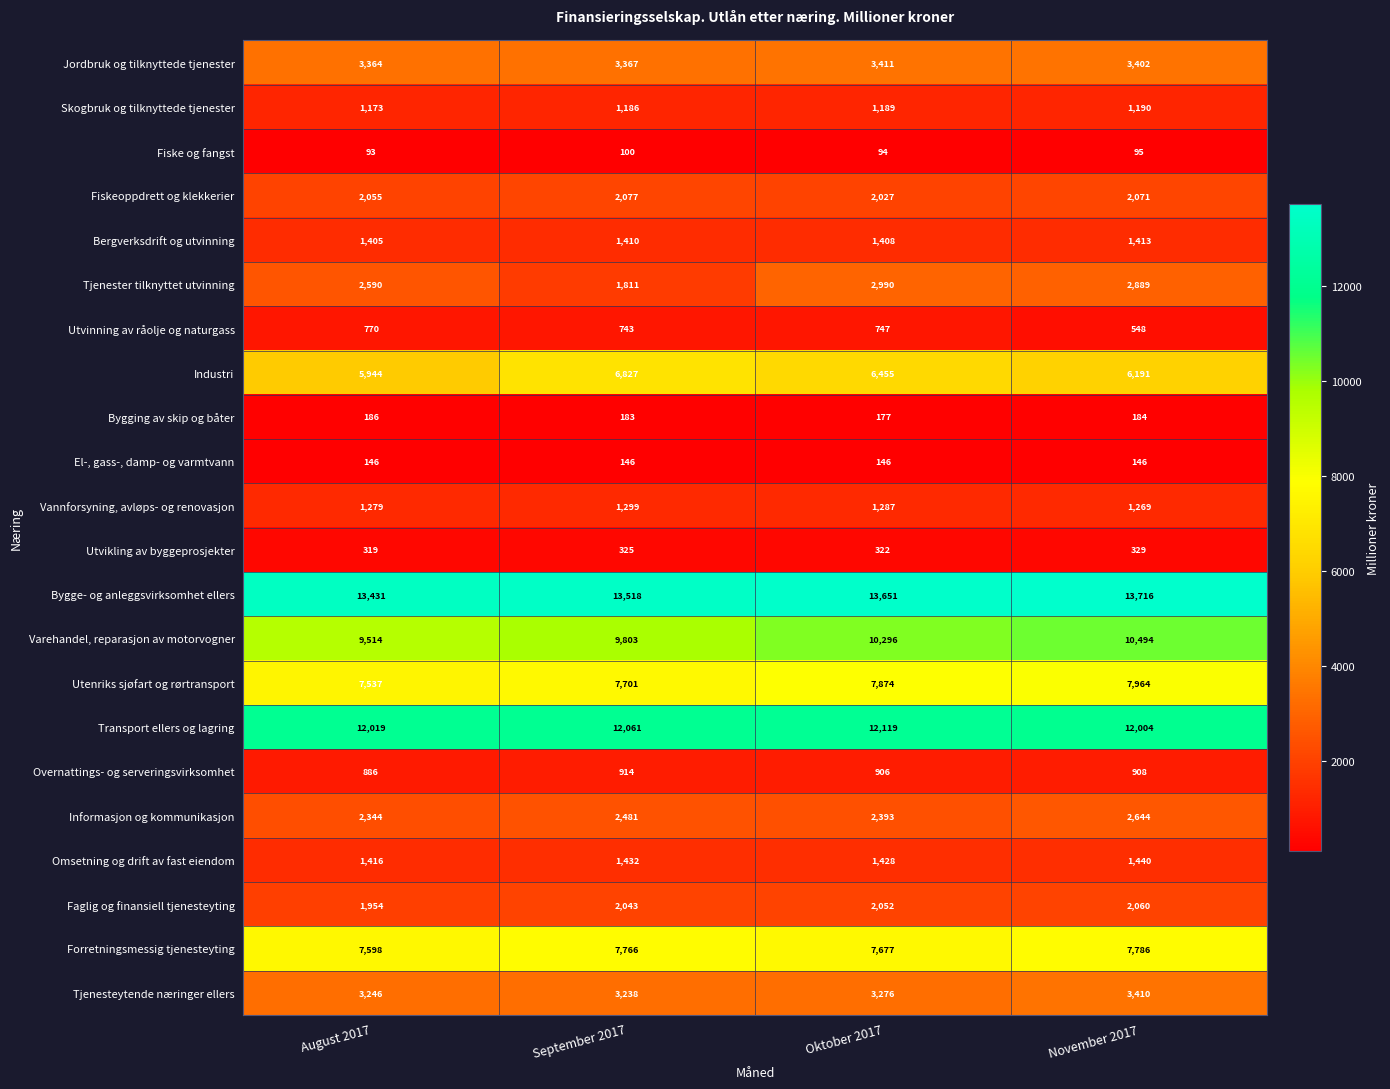

What is the difference between the maximum and minimum values in the Utvinning av råolje og naturgass series?

222